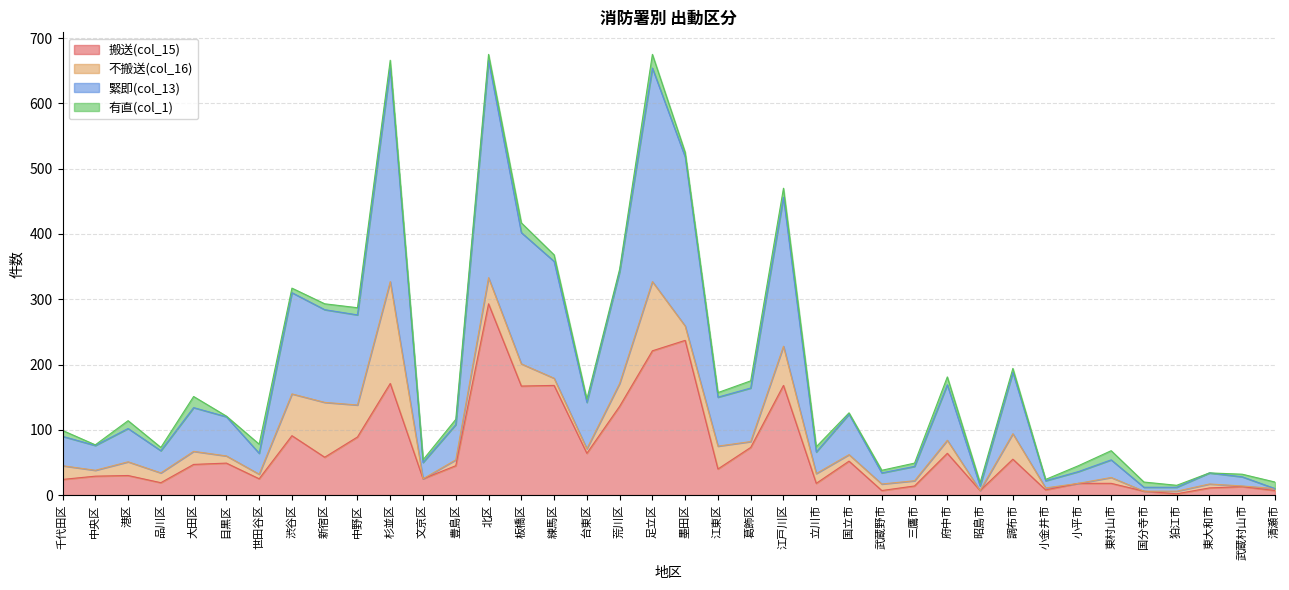

Which series has the widest spread of values?

緊即(col_13)